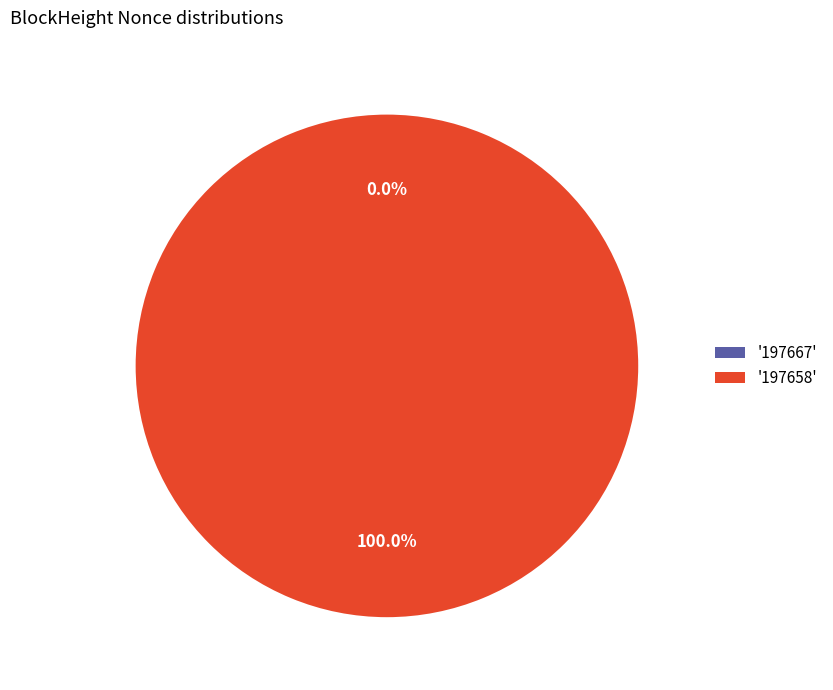

Between 197667 and 197658, which is larger?

197658